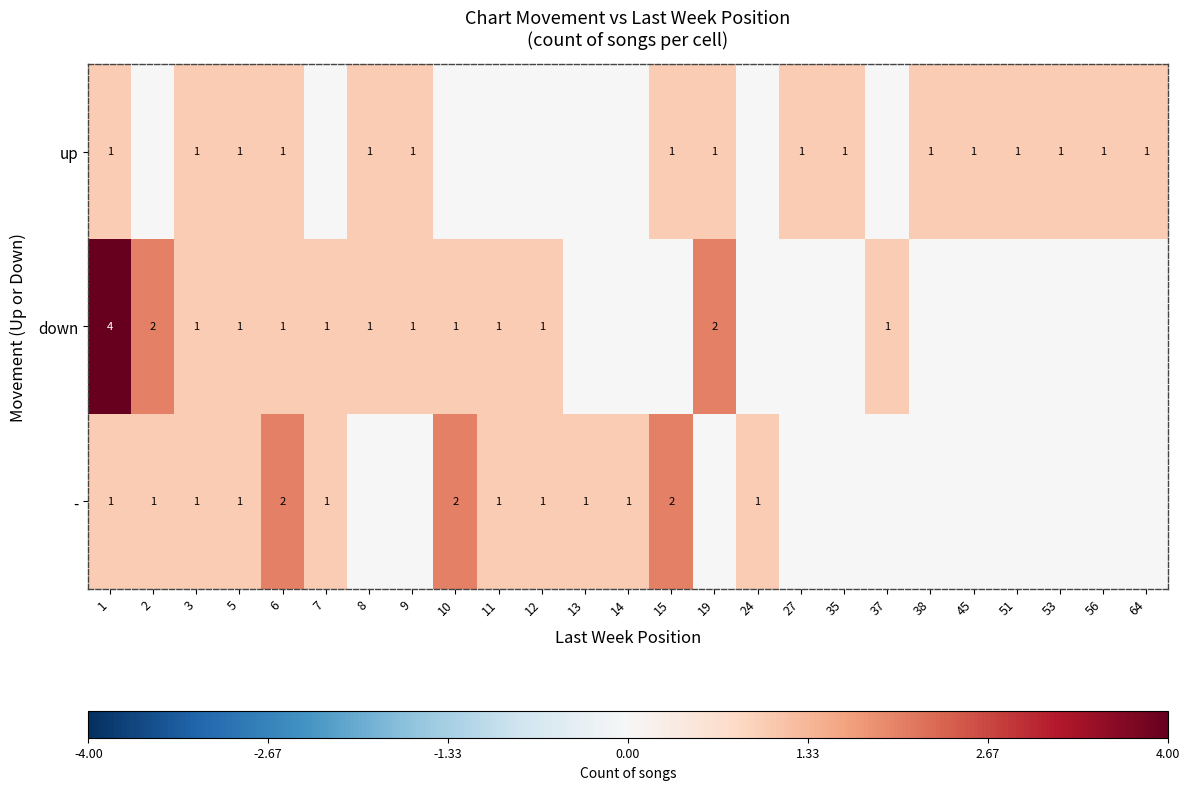

The up series shows 2 at 3. True or false?

False